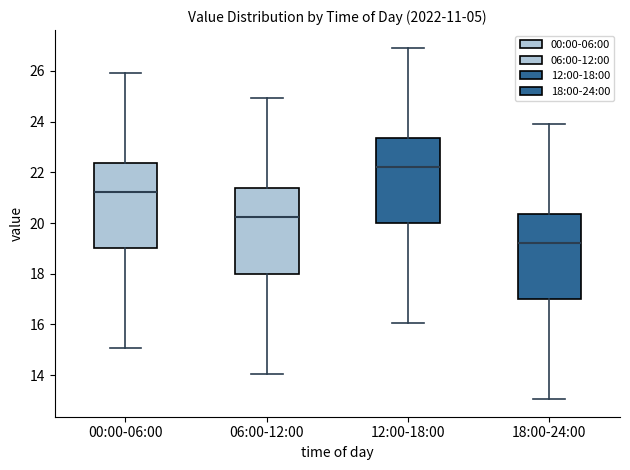

Reading left to right, read every box against the y-axis: the position of its median line, the range the box covers, and the ends of its whiskers. The values are not printed on the chart, so give them approximately, as read against the axis.

00:00-06:00: median 21.2, box 19.0 to 22.4, whiskers 15.0 to 26.0
06:00-12:00: median 20.2, box 18.0 to 21.4, whiskers 14.0 to 25.0
12:00-18:00: median 22.2, box 20.0 to 23.4, whiskers 16.0 to 27.0
18:00-24:00: median 19.2, box 17.0 to 20.4, whiskers 13.0 to 24.0